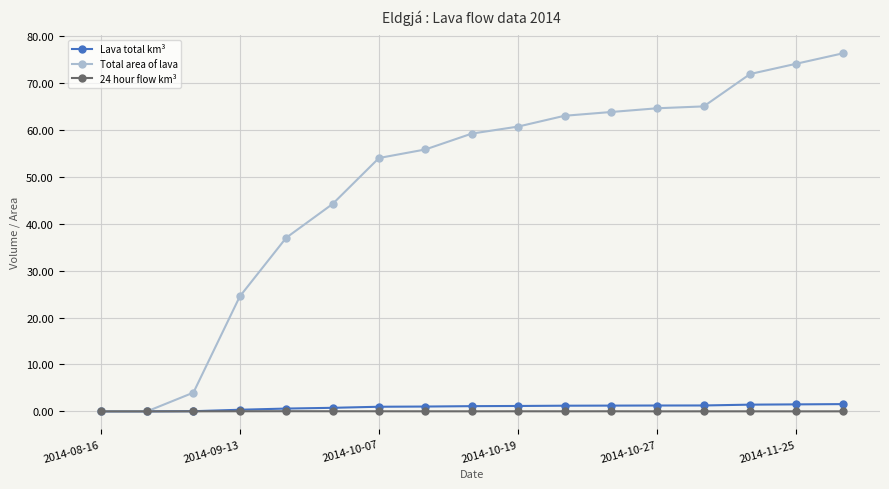

At how many categories does at least one series exceed 51?

11